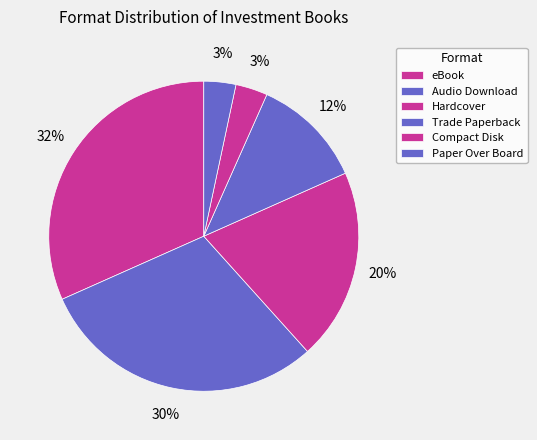

The Hardcover slice represents 33% of the pie. True or false?

False